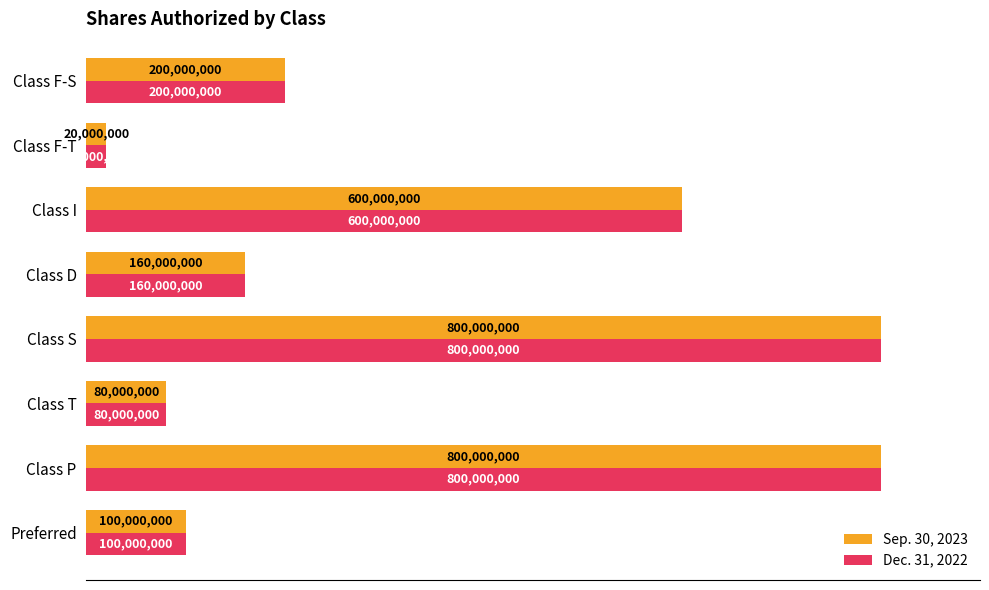

What are all the series names shown in the legend?

Sep. 30, 2023, Dec. 31, 2022